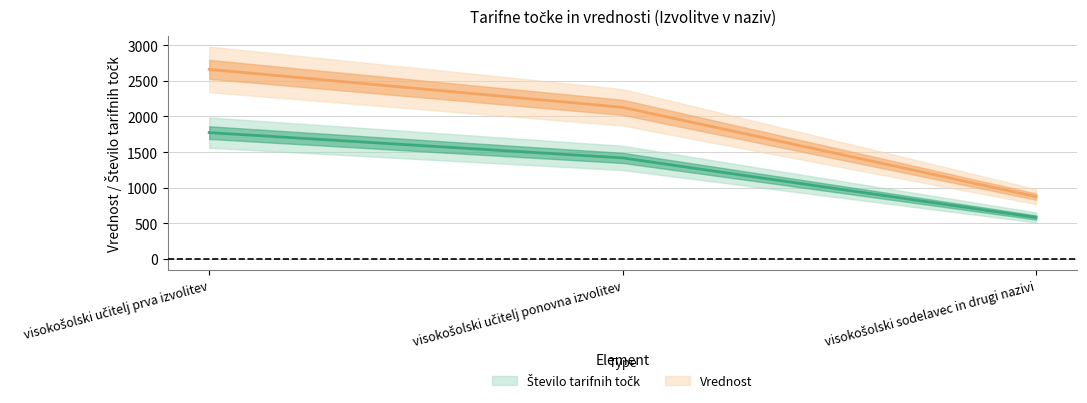

How many series are shown in this chart?

2